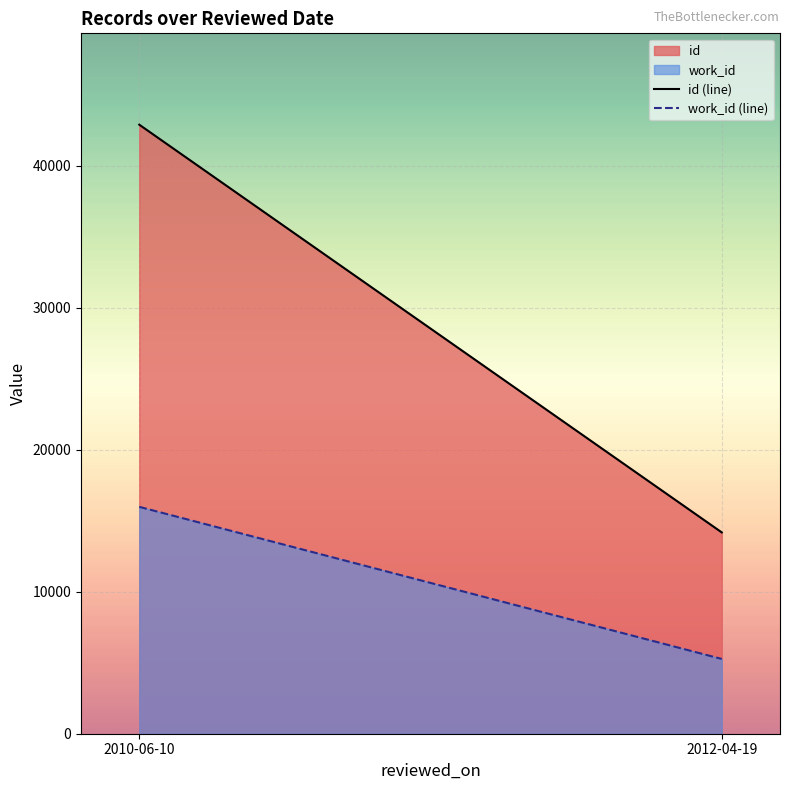

What is the difference between the maximum and minimum values in the work_id (line) series?

10716